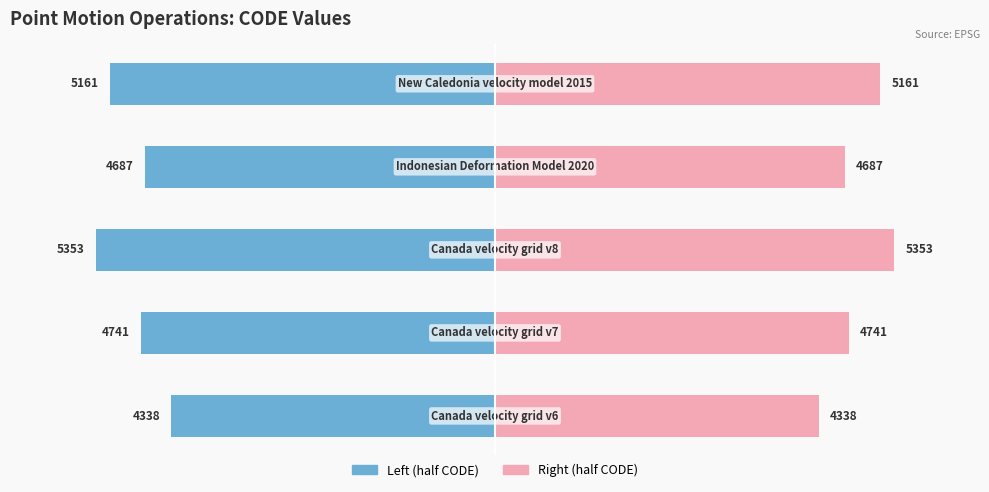

What are all the series names shown in the legend?

Left (half CODE), Right (half CODE)